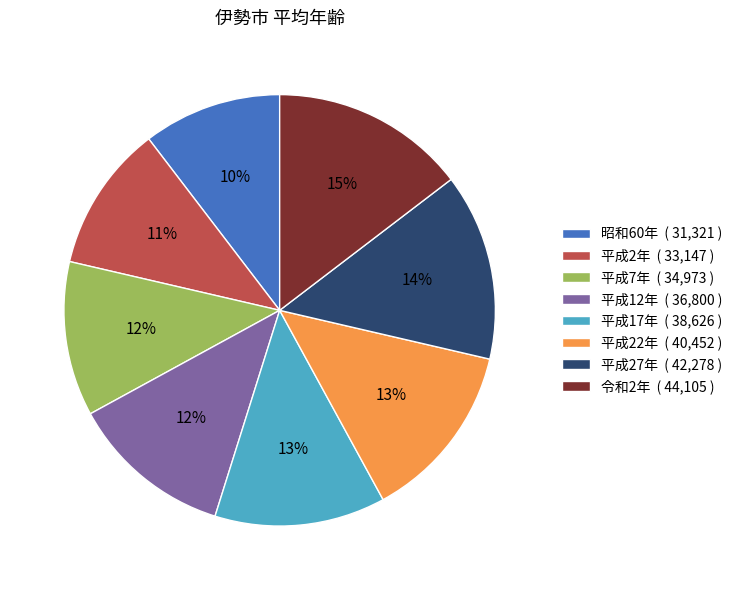

Do 平成22年 and 昭和60年 together represent more than half of the pie?

No